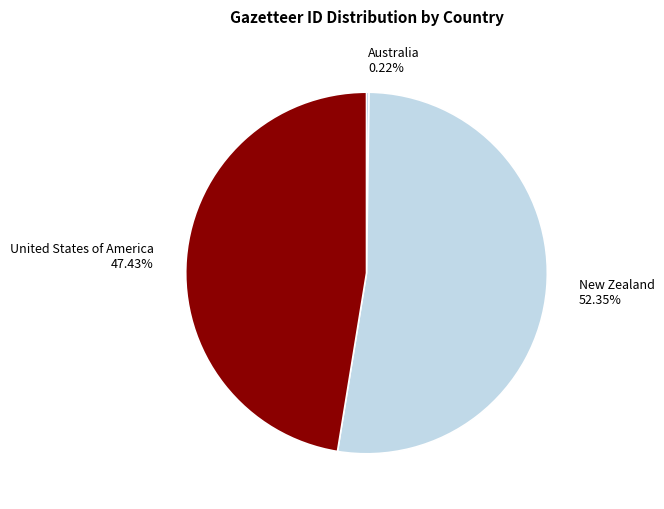

To the nearest percent, what is the average slice percentage?

33%